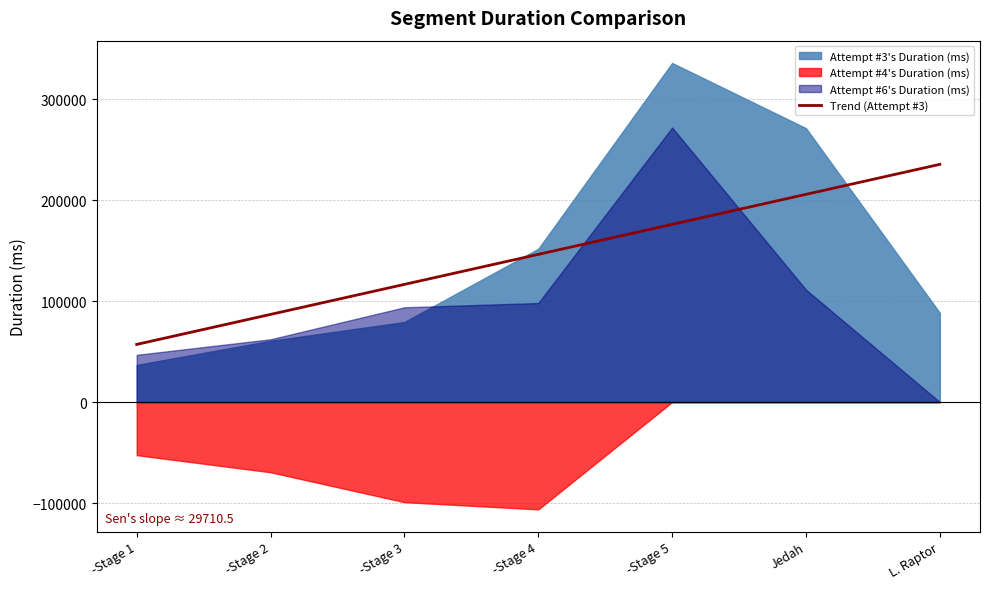

Which category has the highest value across all series?

L. Raptor